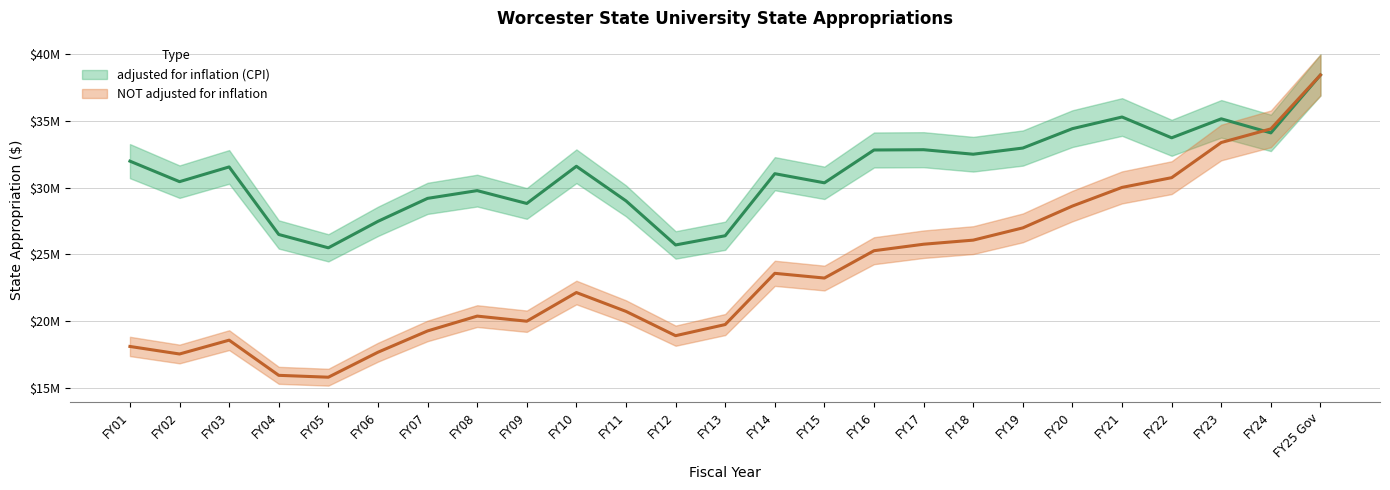

What position from the right is FY16?

10